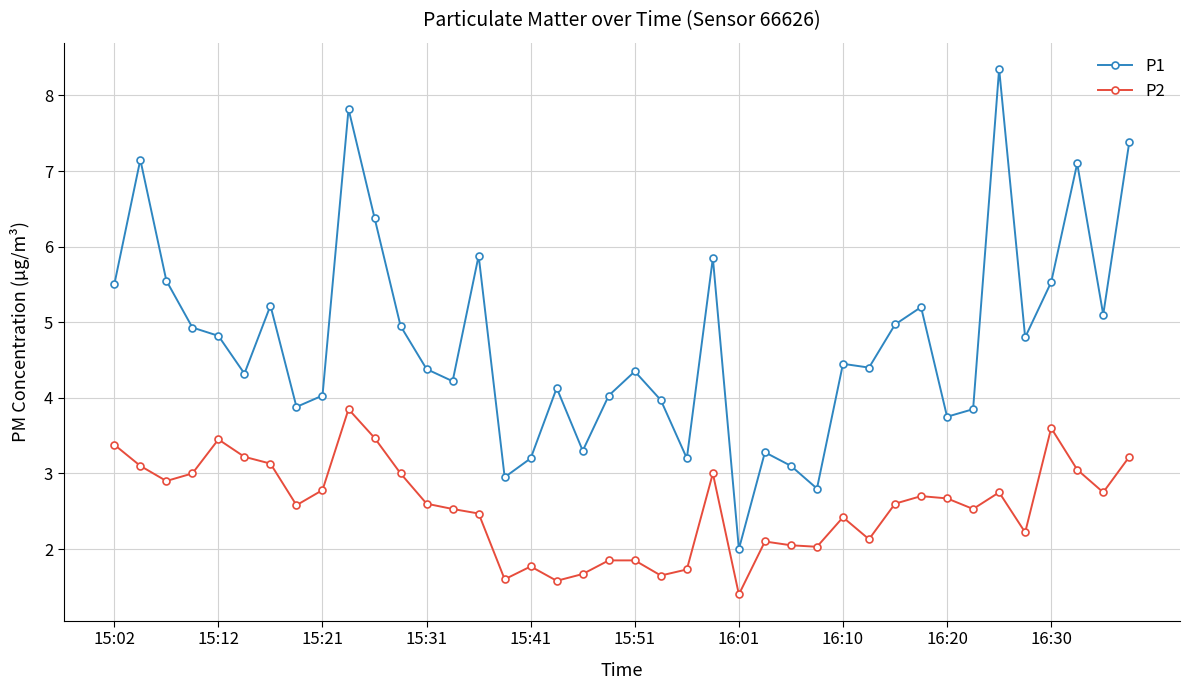

True or false: P1 and P2 cross at least once.

False